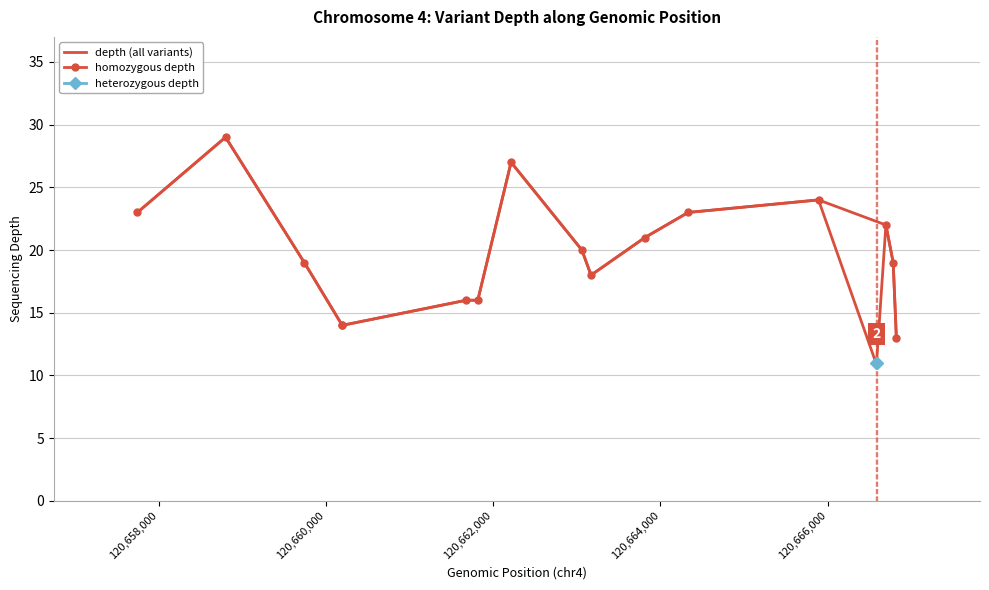

What is the lowest value of the depth (all variants) series?

11